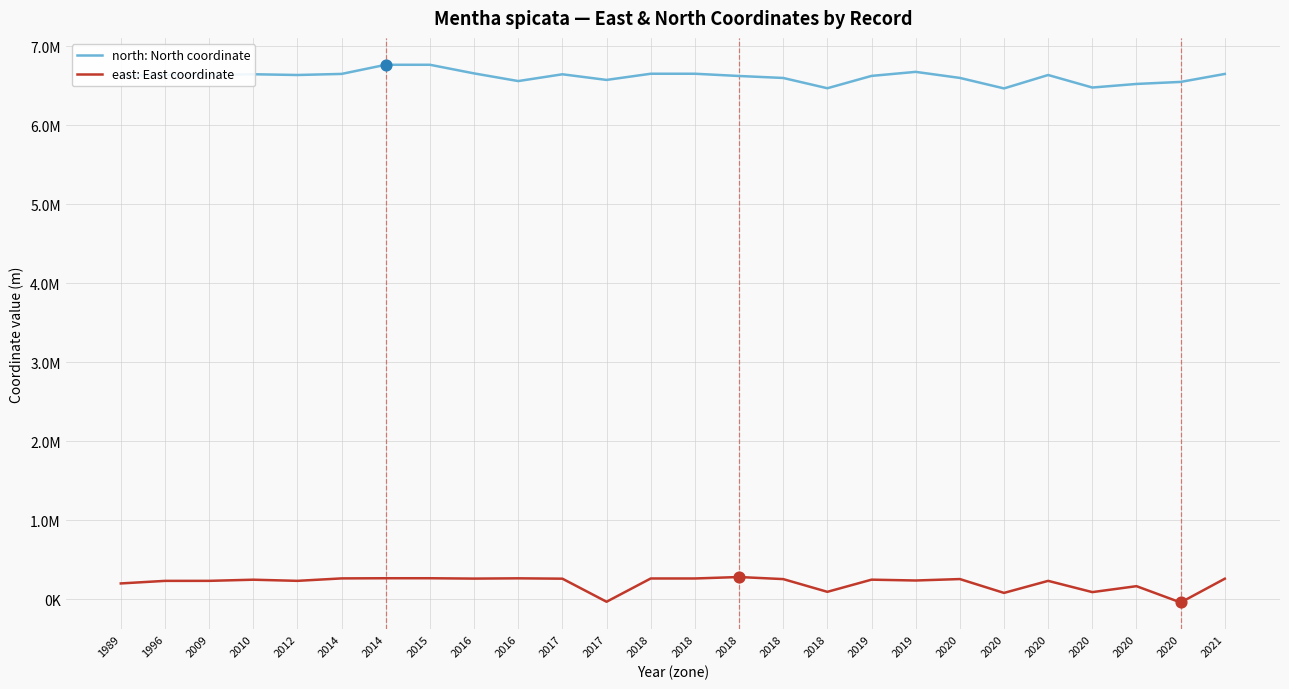

What are all the series names shown in the legend?

north: North coordinate, east: East coordinate